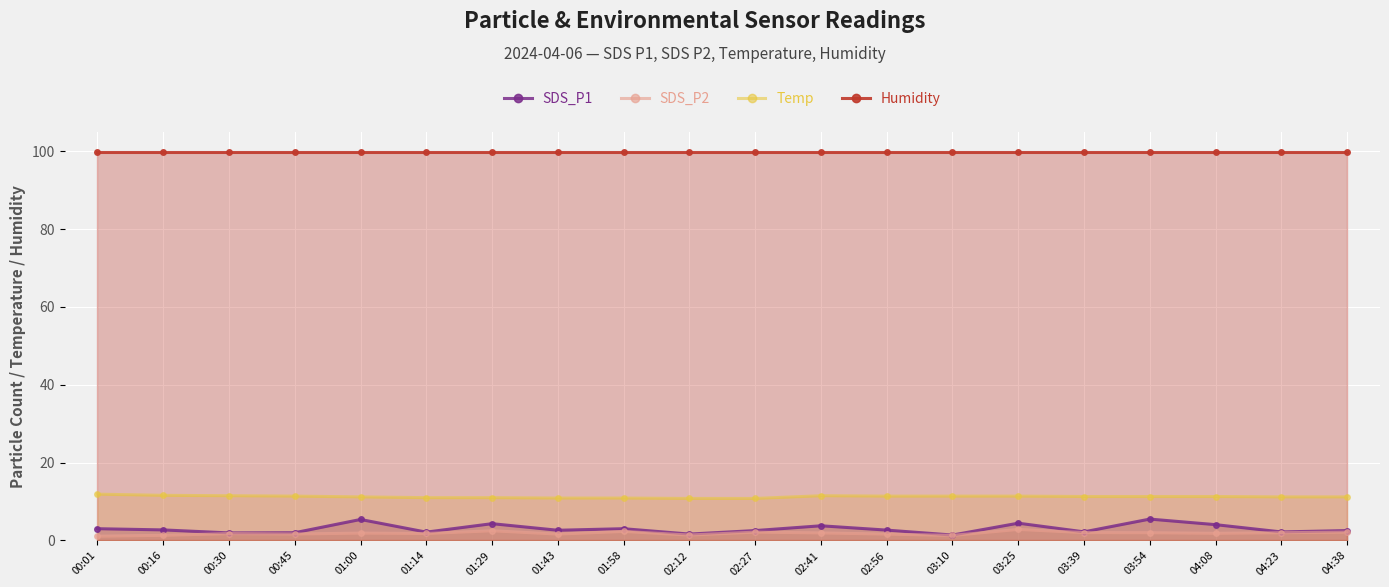

Reading left to right, what are all the values shown in this chart?

SDS_P1: 3.0	2.7	1.9	2.0	5.4	2.1	4.3	2.6	3.0	1.6	2.5	3.8	2.7	1.4	4.5	2.2	5.5	4.1	2.2	2.5
SDS_P2: 1.1	1.3	1.8	1.7	1.9	1.8	2.5	1.6	2.3	1.4	2.1	1.9	1.6	1.3	2.9	2.0	2.0	1.9	2.0	2.1
Temp: 11.9	11.6	11.5	11.4	11.2	11.0	11.0	10.9	10.9	10.8	10.8	11.5	11.4	11.4	11.4	11.3	11.3	11.3	11.2	11.2
Humidity: 99.9	99.9	99.9	99.9	99.9	99.9	99.9	99.9	99.9	99.9	99.9	99.9	99.9	99.9	99.9	99.9	99.9	99.9	99.9	99.9